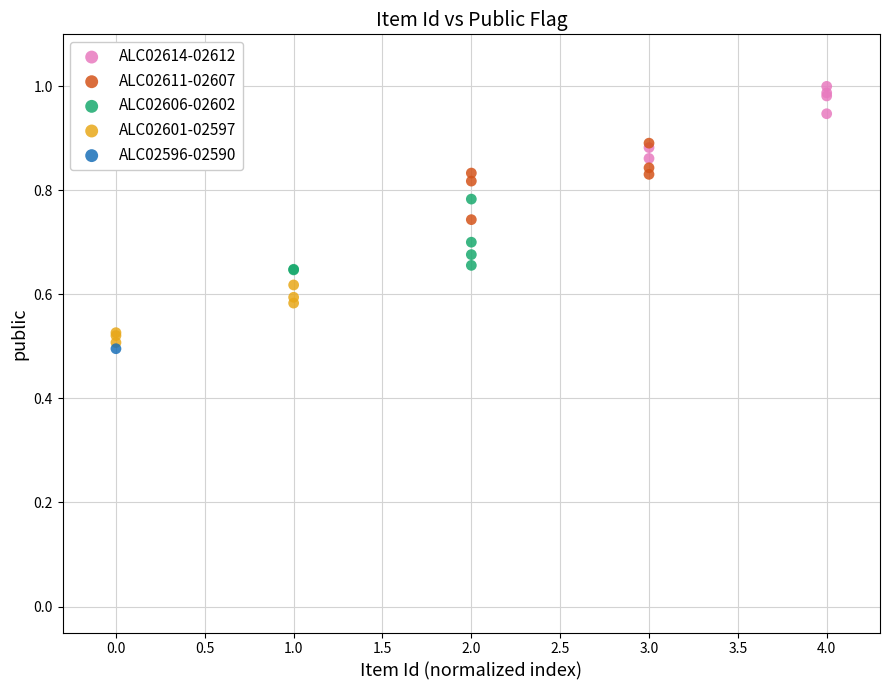

Which series reaches the minimum Y coordinate?

ALC02596-02590